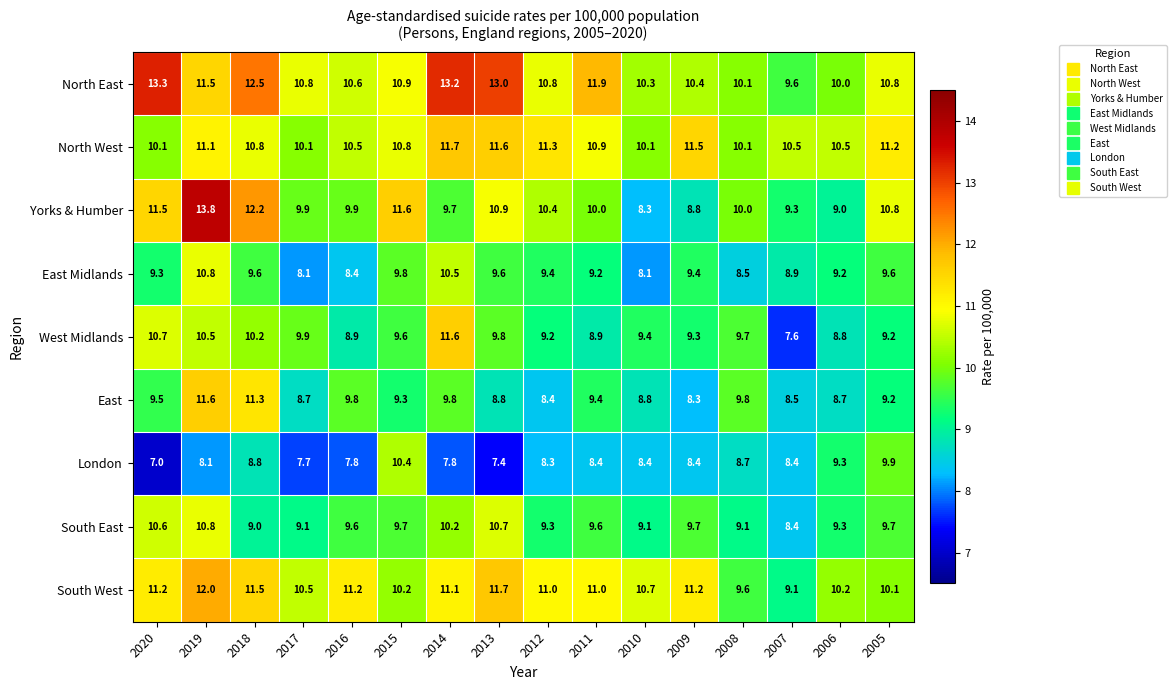

True or false: South East has a value of 9.3 at 2012.

True